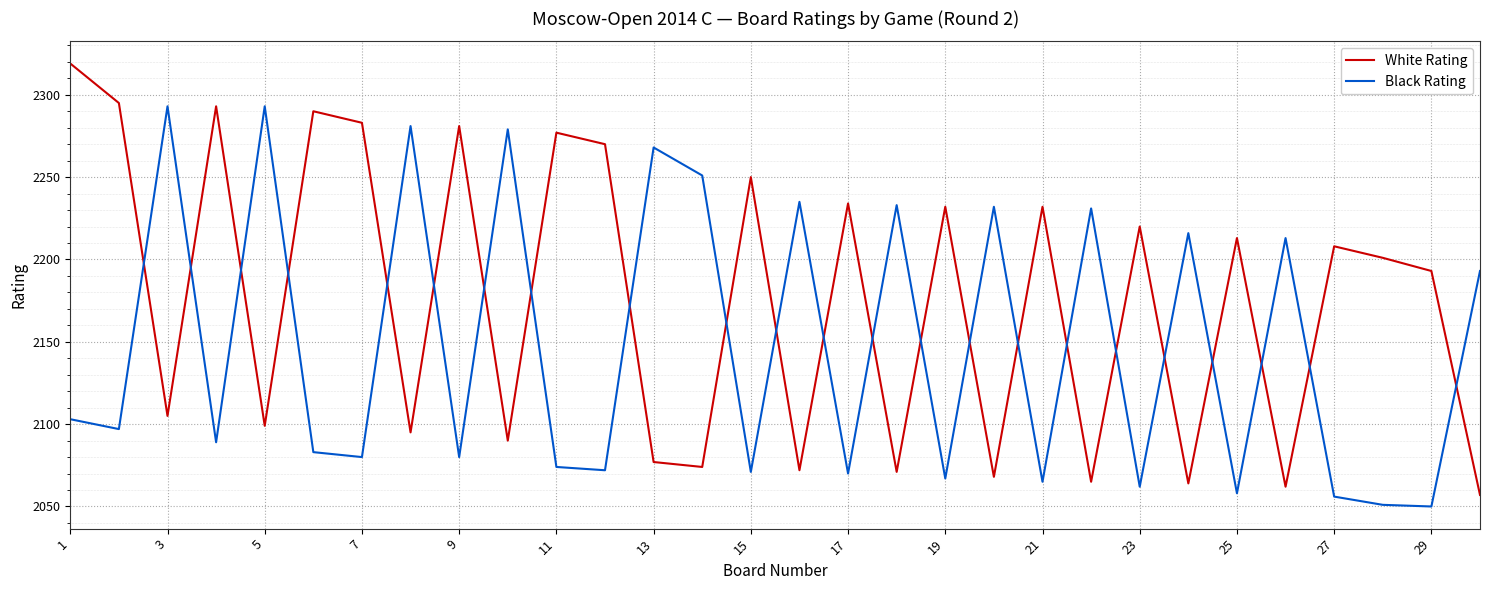

True or false: White Rating and Black Rating cross at least once.

True